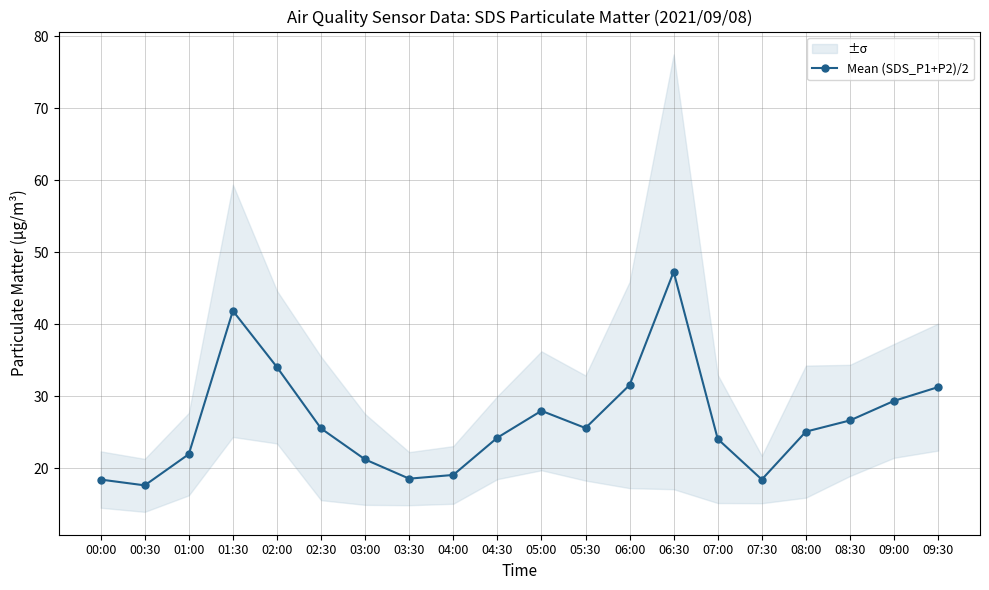

What value does the data have at 05:00?

28.0